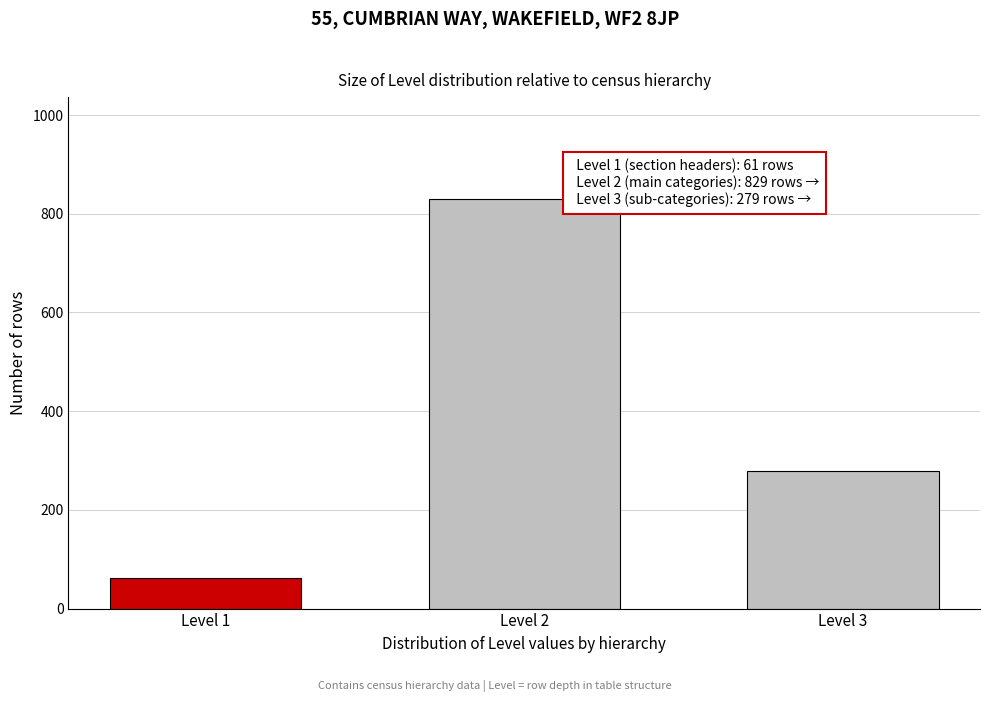

Reading right to left, what are all the values shown in this chart?

Level 3=279	Level 2=829	Level 1=61